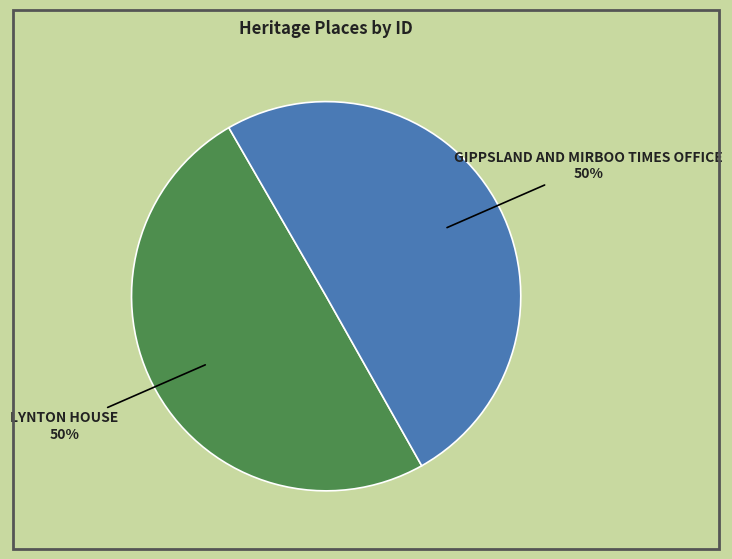

To the nearest percent, what is the average slice percentage?

50%